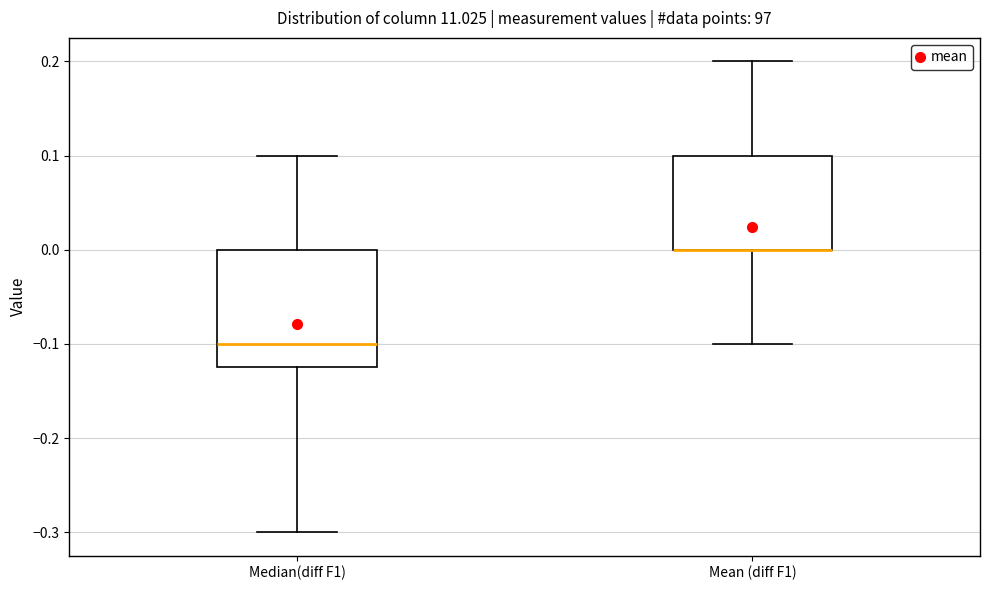

Where is the lower edge of the box for Mean (diff F1) on the y-axis? The values are not printed on the chart, so give them approximately, as read against the axis.

0.00